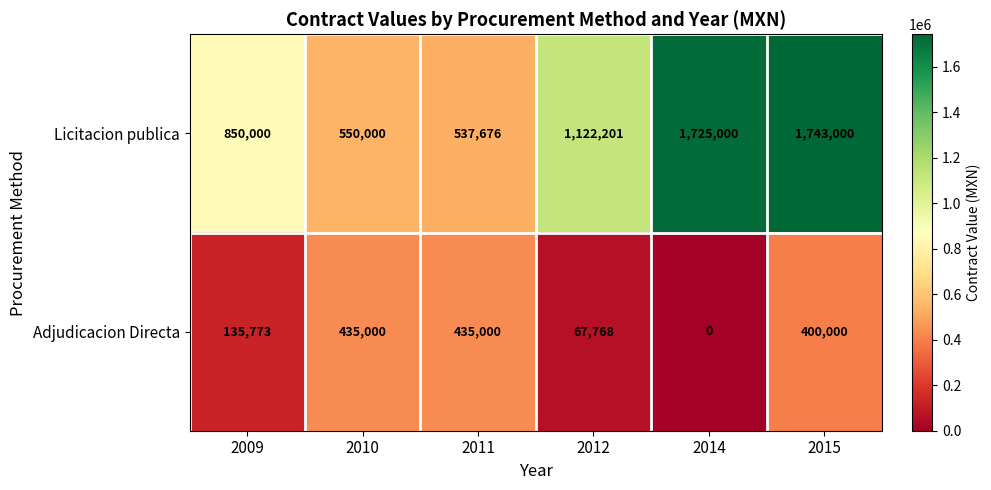

How many distinct data groups are displayed?

2